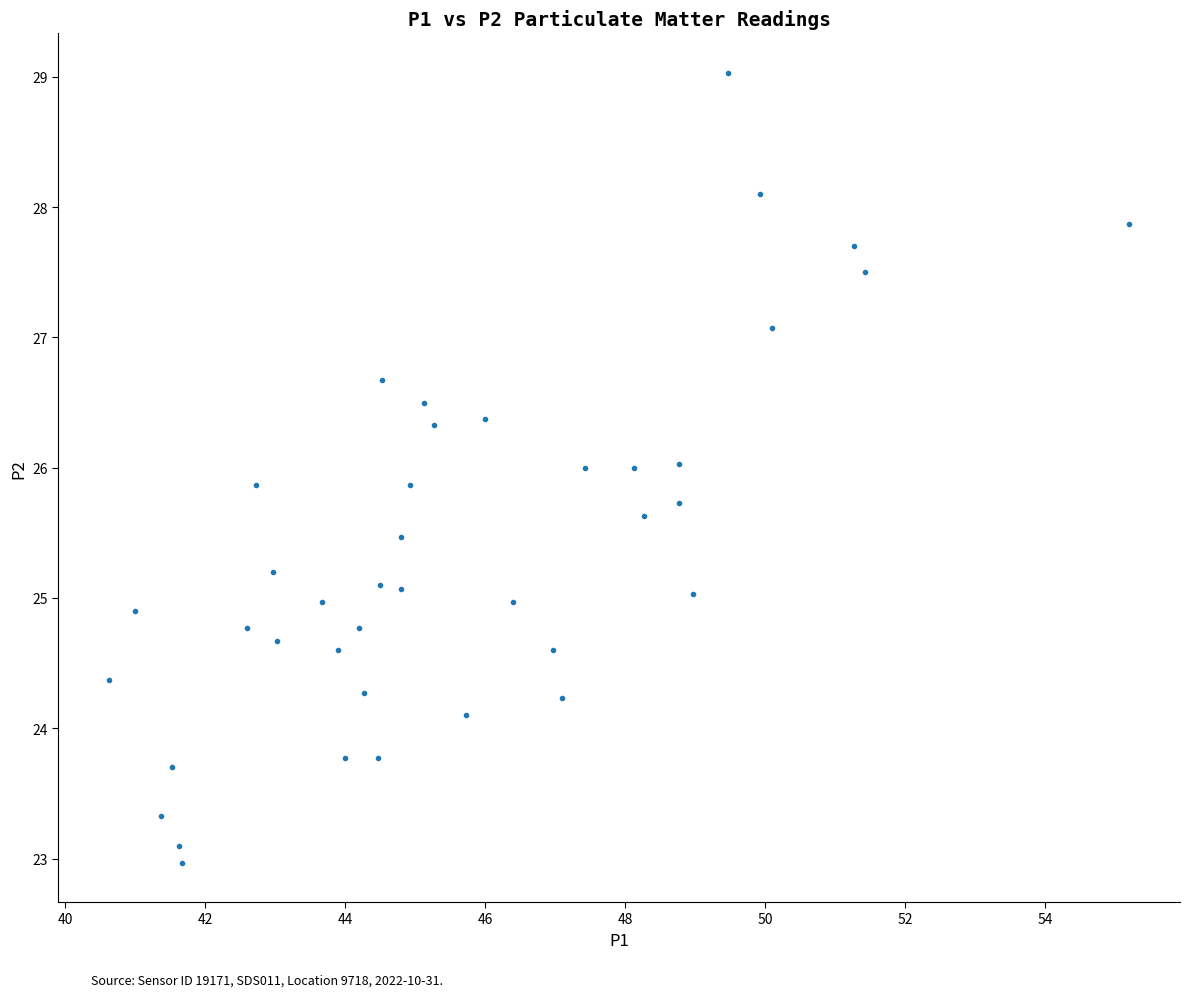

What is the range of X values (max minus min)?

14.6